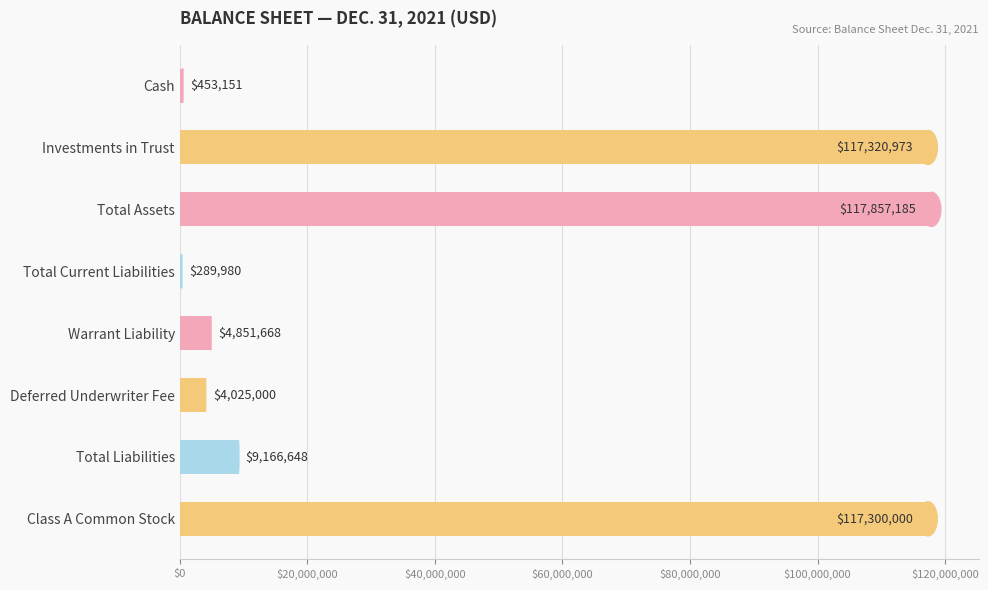

Between Total Assets and Deferred Underwriter Fee, which is larger?

Total Assets